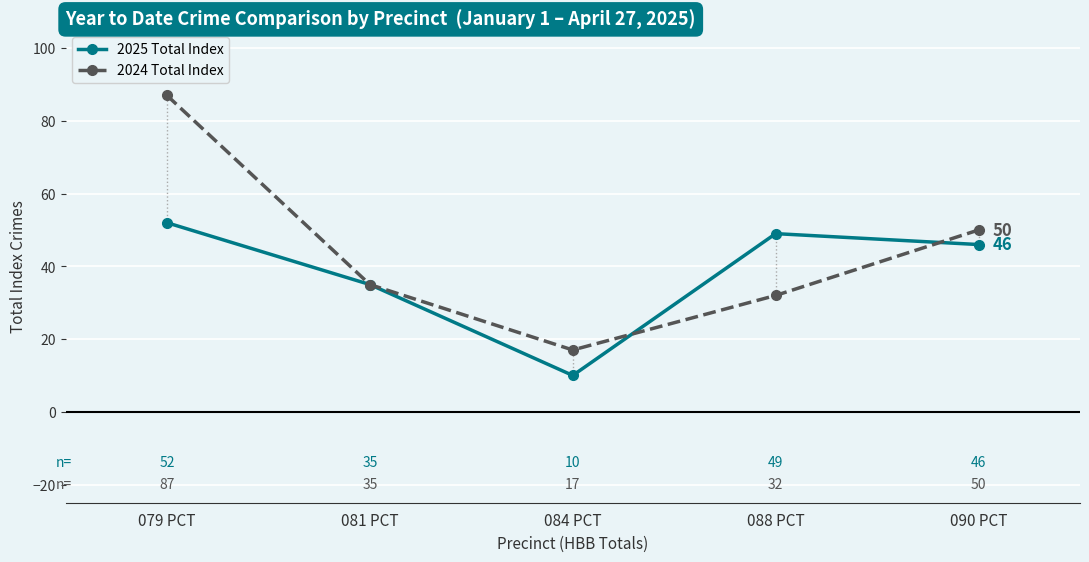

At which category is the sum across all series the highest?

079 PCT